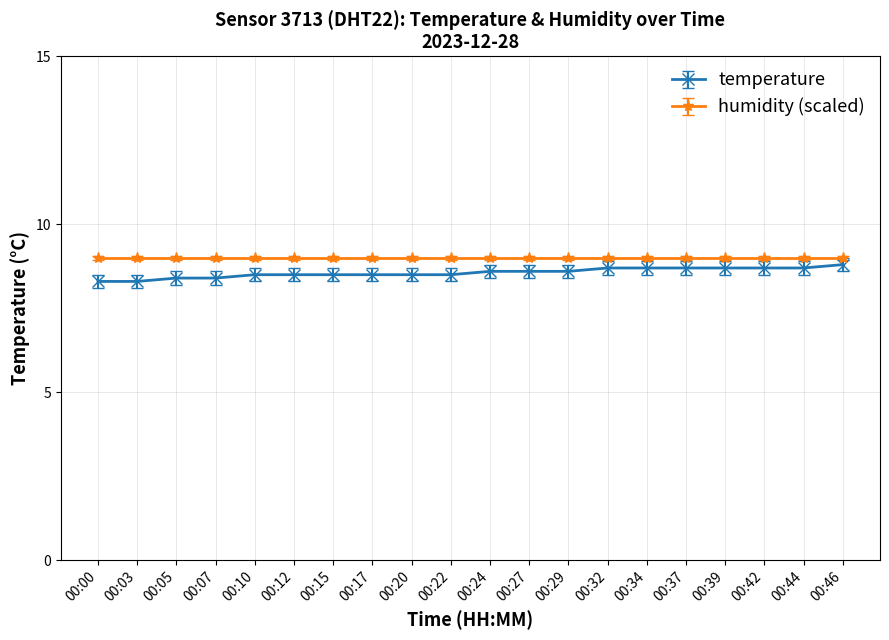

How many series are shown in this chart?

2